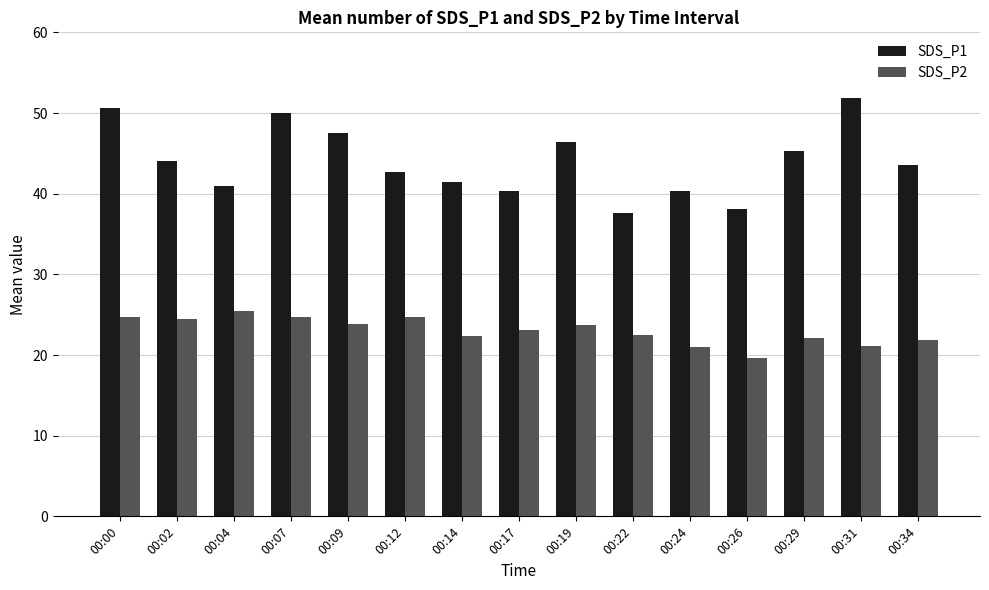

What is the approximate value of SDS_P2 at 00:31?

21.1